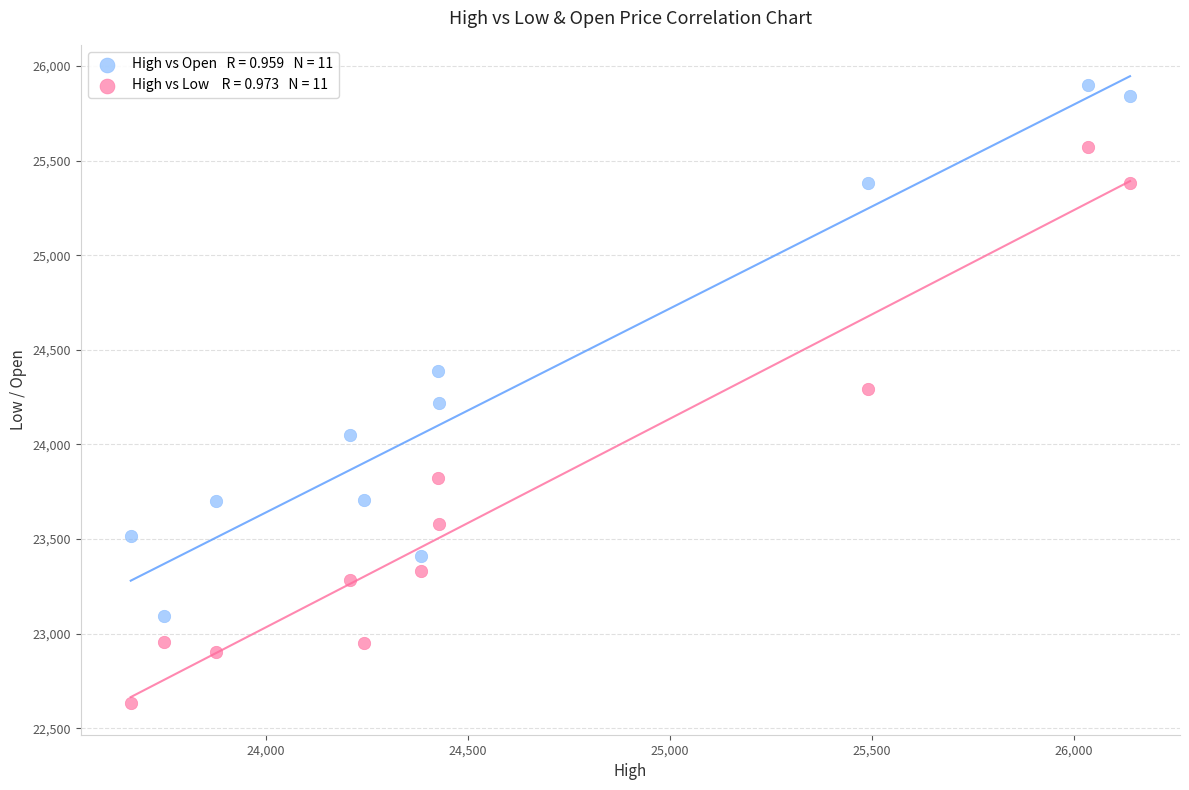

Across all data points, what is the range of Y values (max minus min)?

3270.5